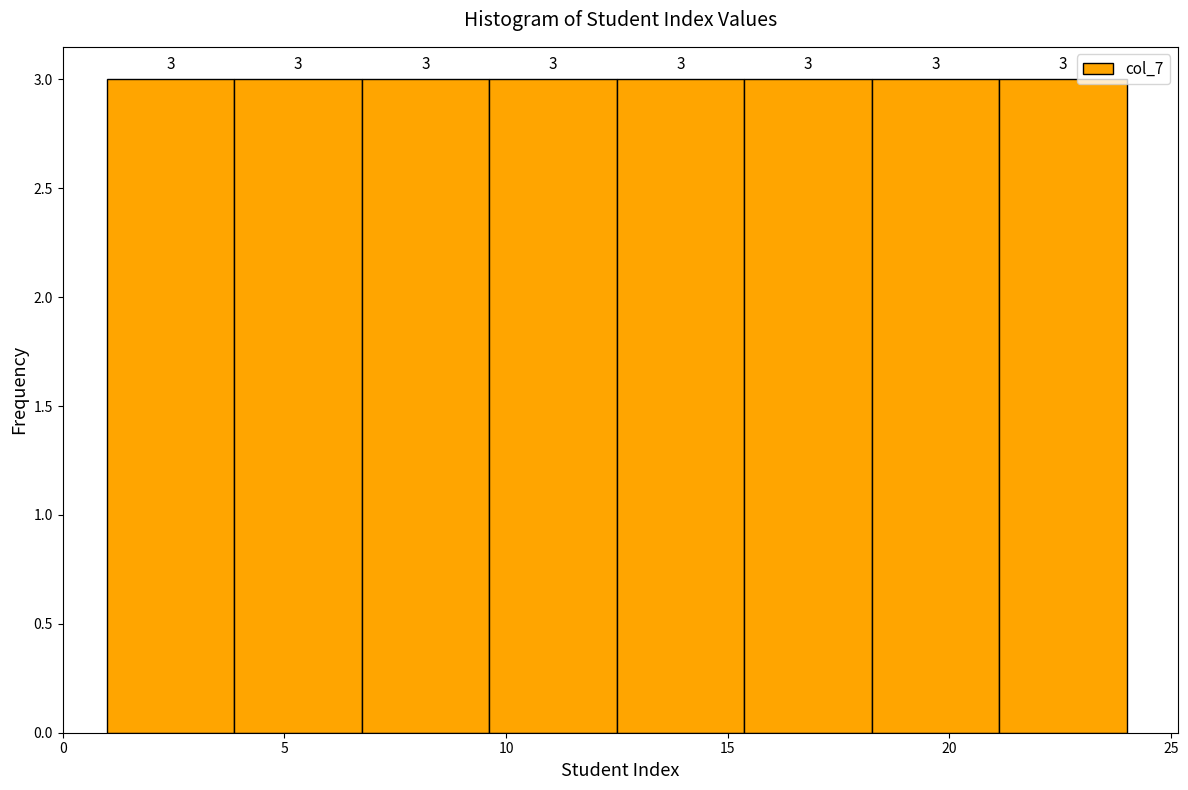

How tall is the bar that spans 1.0 to 4.0 on the x-axis? The bar edges are not printed on the chart, so give them approximately, as read against the axis.

3